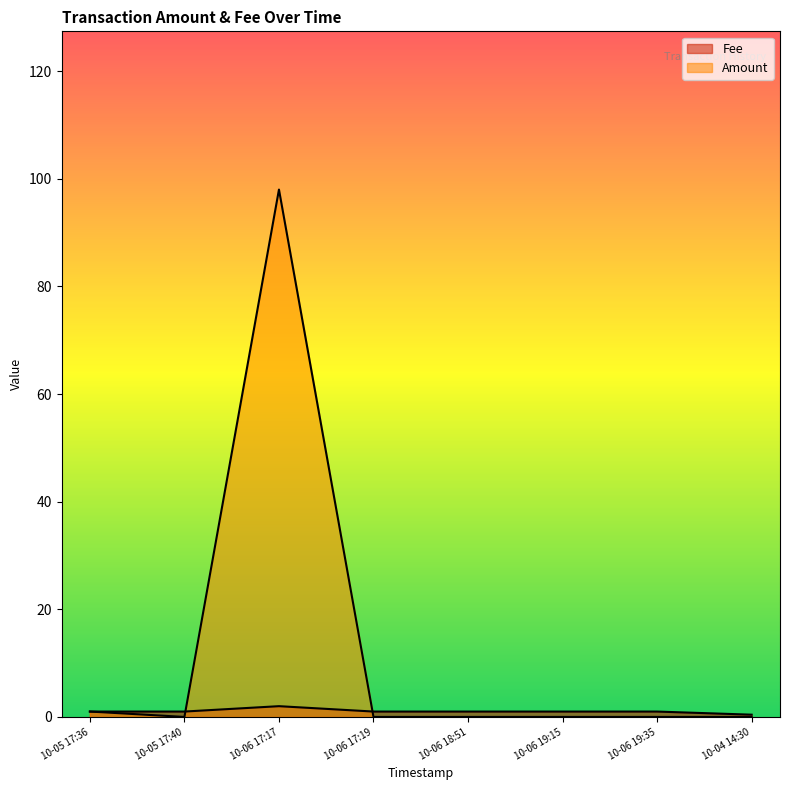

How many Fee values are between 1 and 2?

7